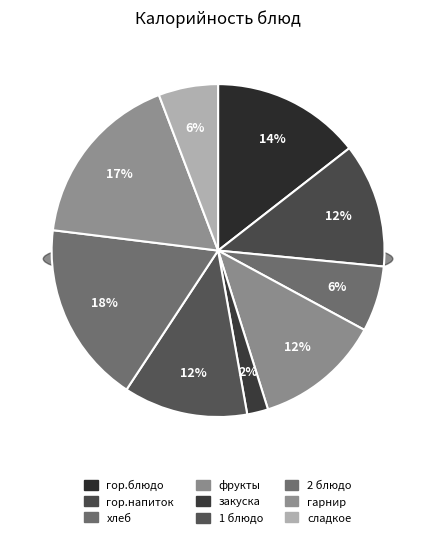

Is 1 блюдо the majority of the pie?

No